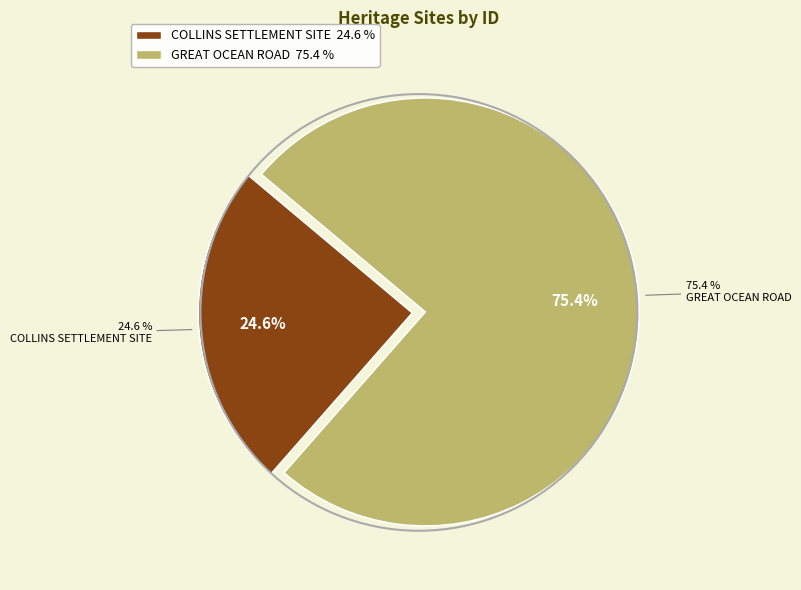

How many slices are in this pie chart?

2